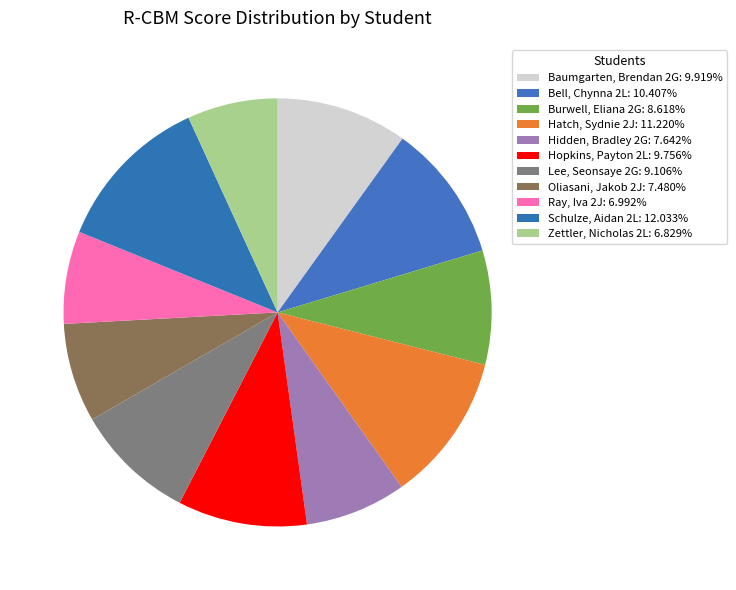

True or false: Baumgarten, Brendan 2G accounts for 10% of the total.

True